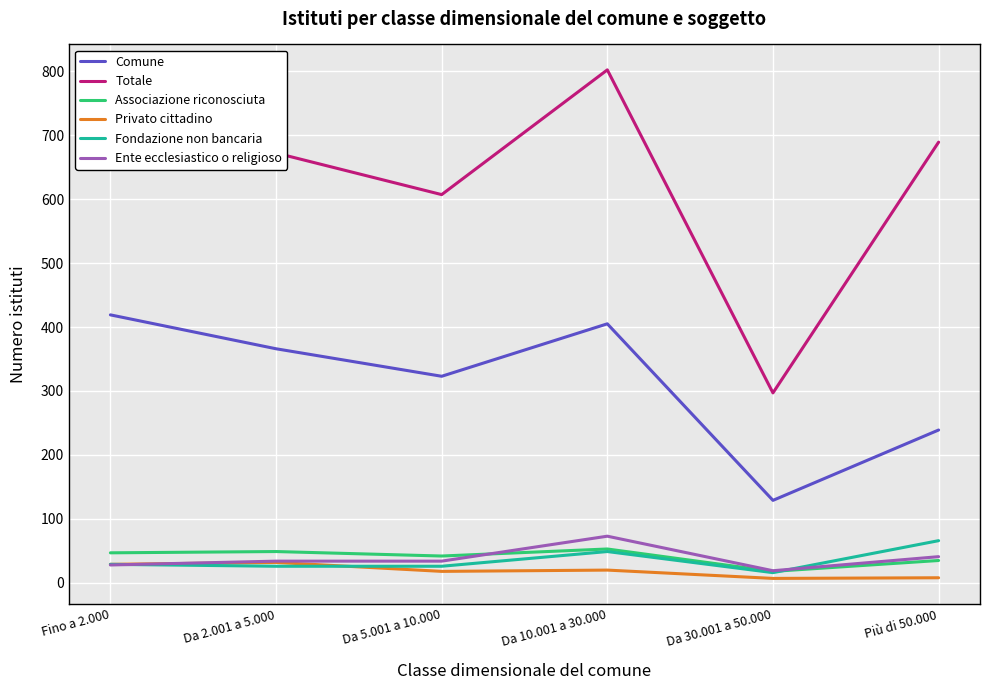

What is the sum of all Comune values?

1881